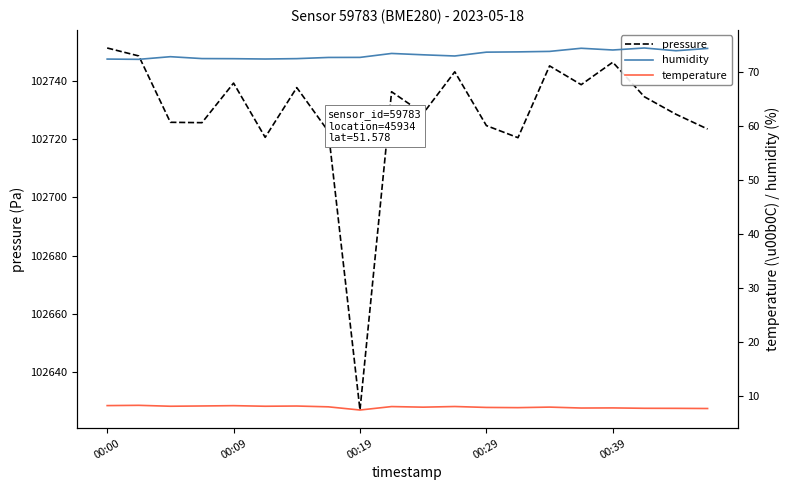

What is the highest value of the pressure series?

102751.2